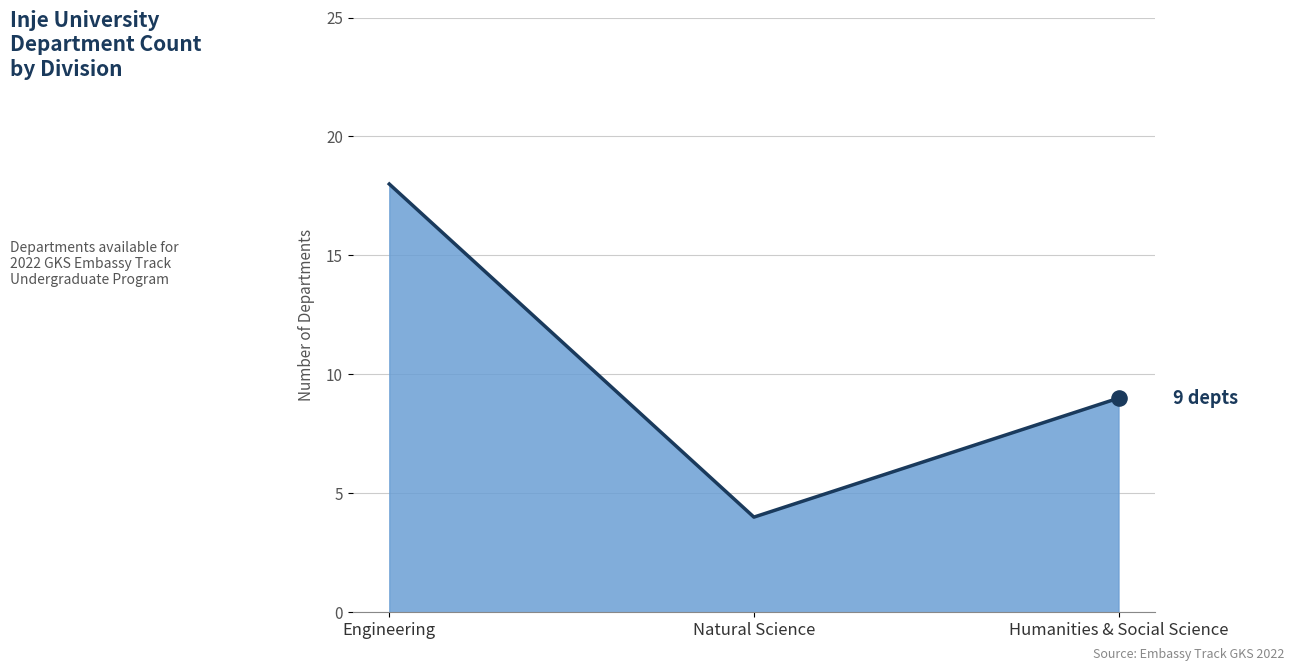

What is the ratio of the value at Humanities & Social Science to the value at Natural Science?

2.2